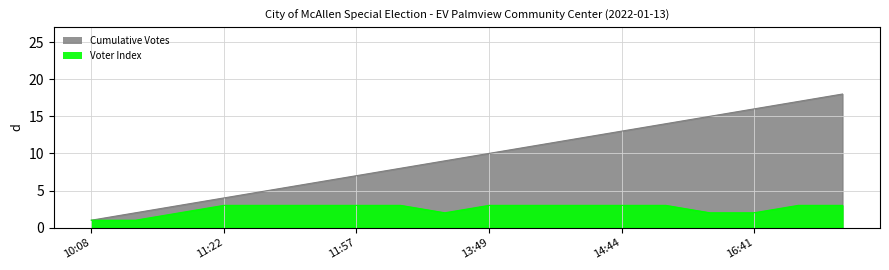

How many values in the Cumulative Votes series exceed 10?

8